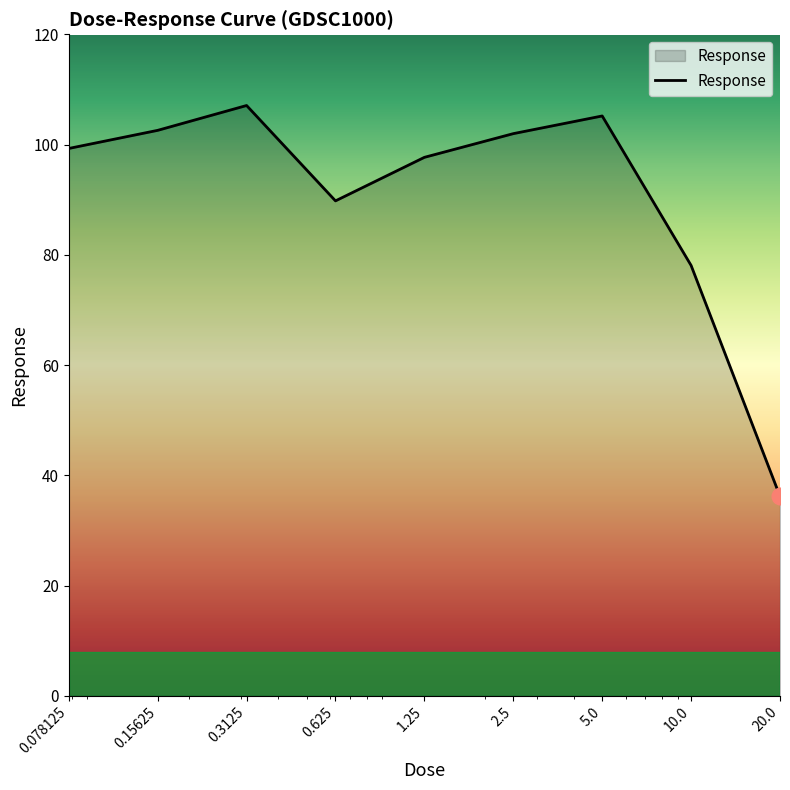

What is the smallest value displayed?

36.2